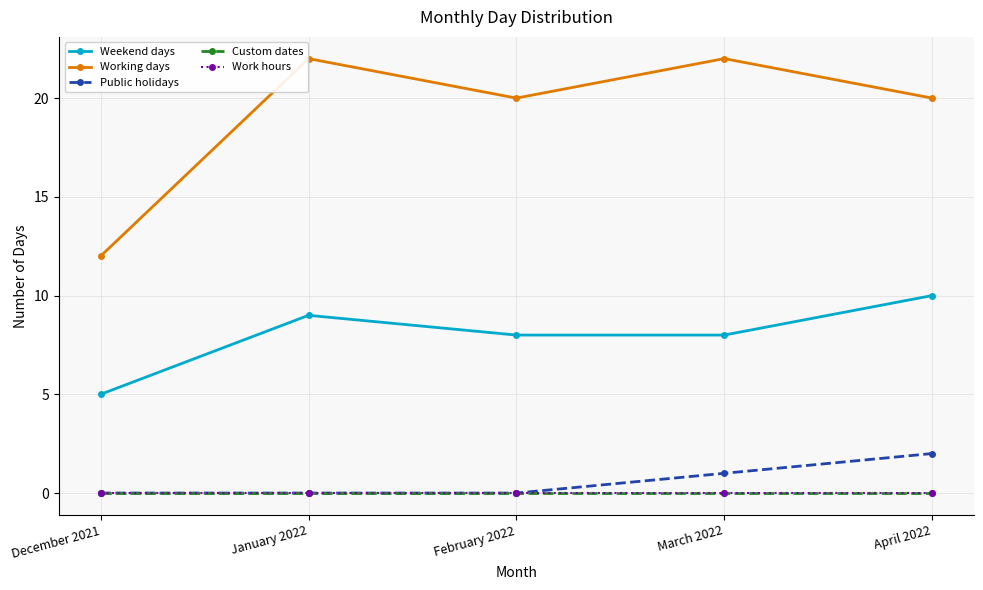

Where is Custom dates nearest to the value 0?

December 2021